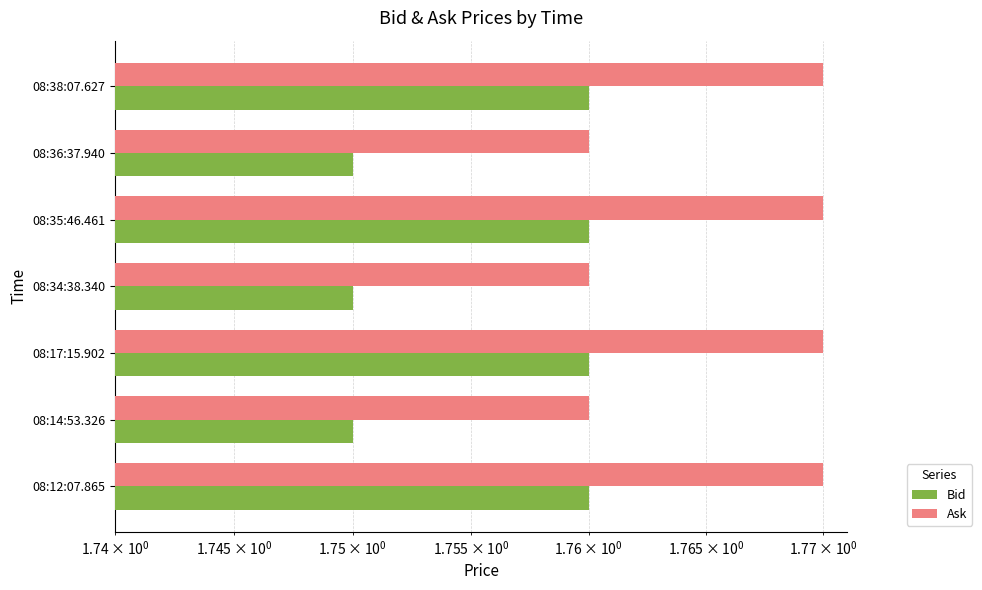

What are all the series names shown in the legend?

Bid, Ask